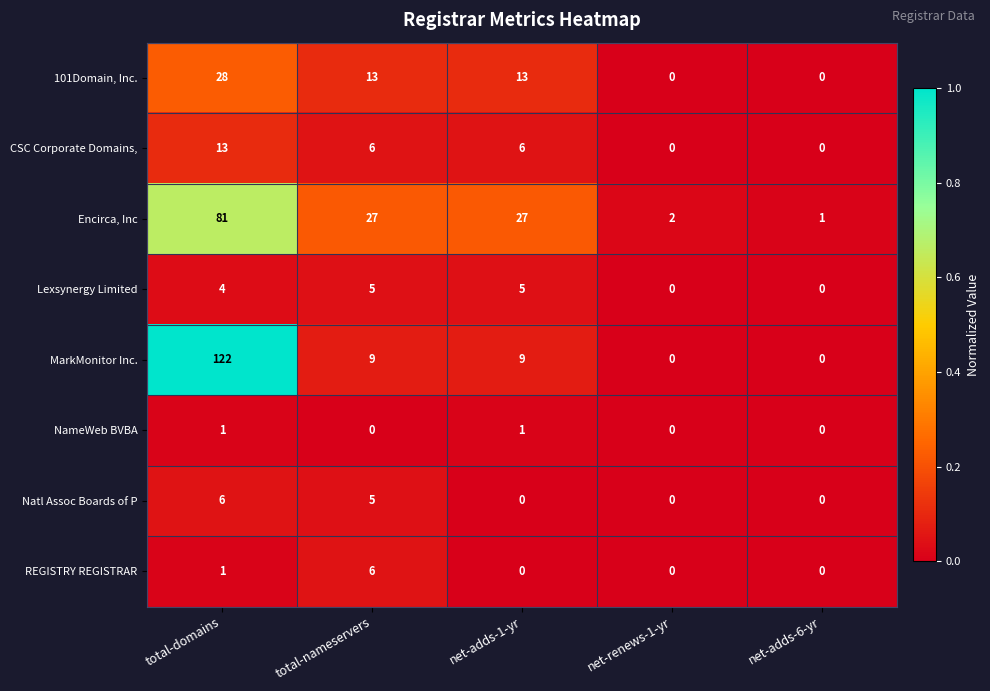

Which series has the largest range (max minus min)?

MarkMonitor Inc.